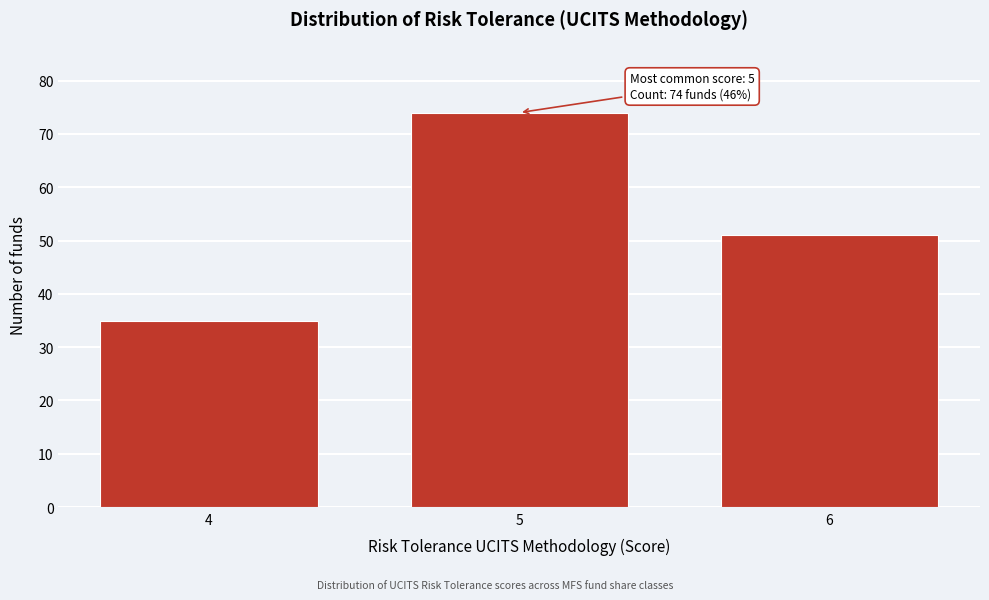

Reading left to right, extract all data points from this chart.

35	74	51